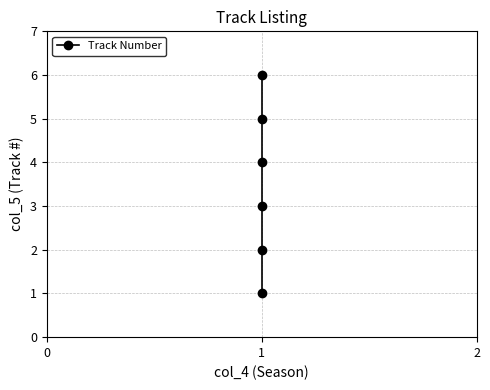

True or false: the data shows 3 at 1.

False